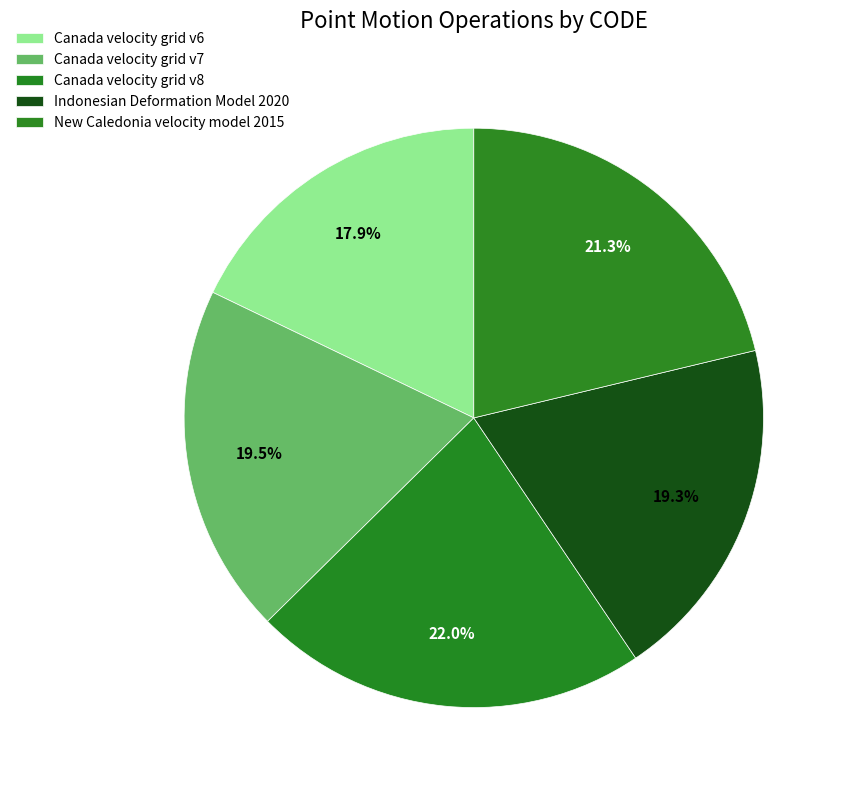

The Canada velocity grid v8 slice represents 22% of the pie. True or false?

True